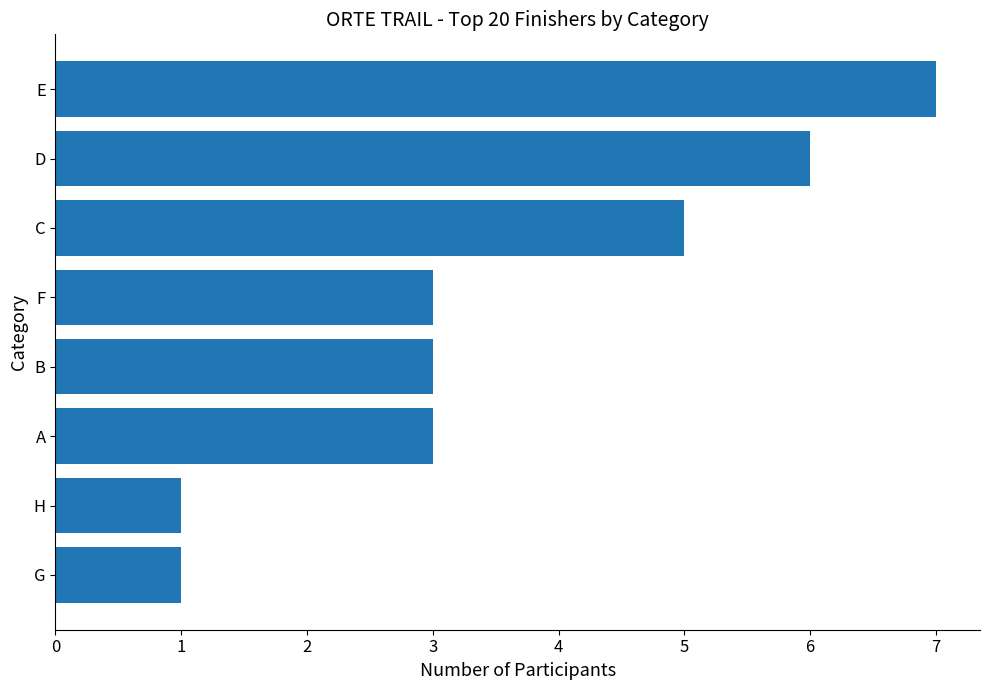

Approximately how many times larger is the value at E compared to A?

2.3